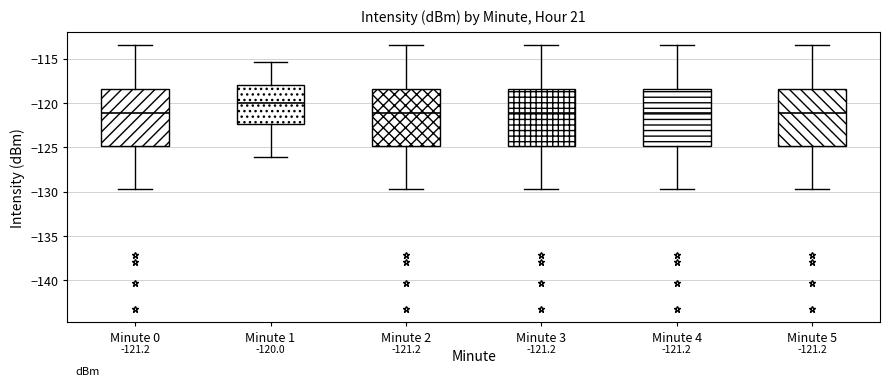

Which box's median line is the highest?

Minute 1